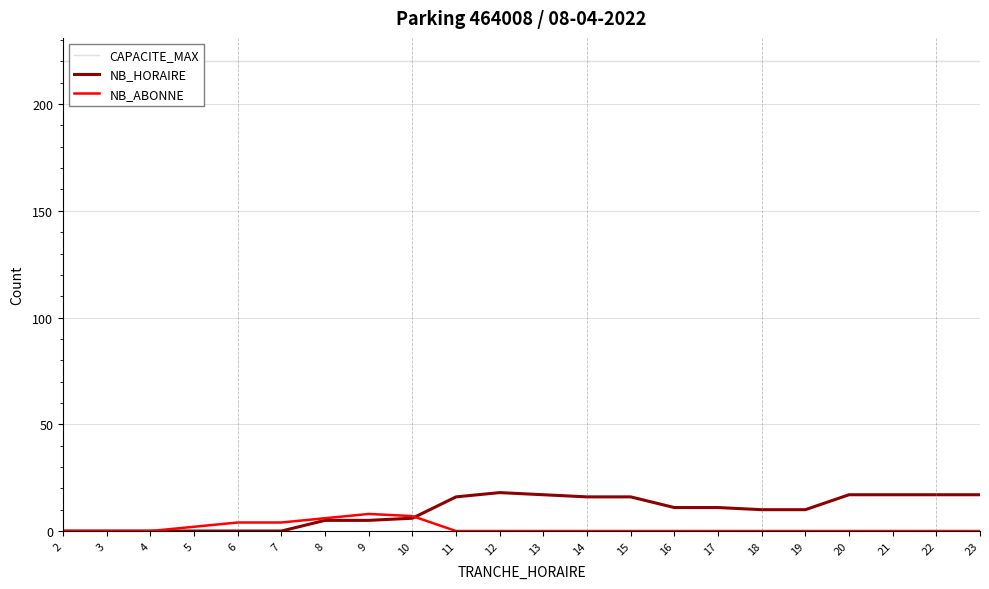

The NB_HORAIRE series shows 30 at 21. True or false?

False